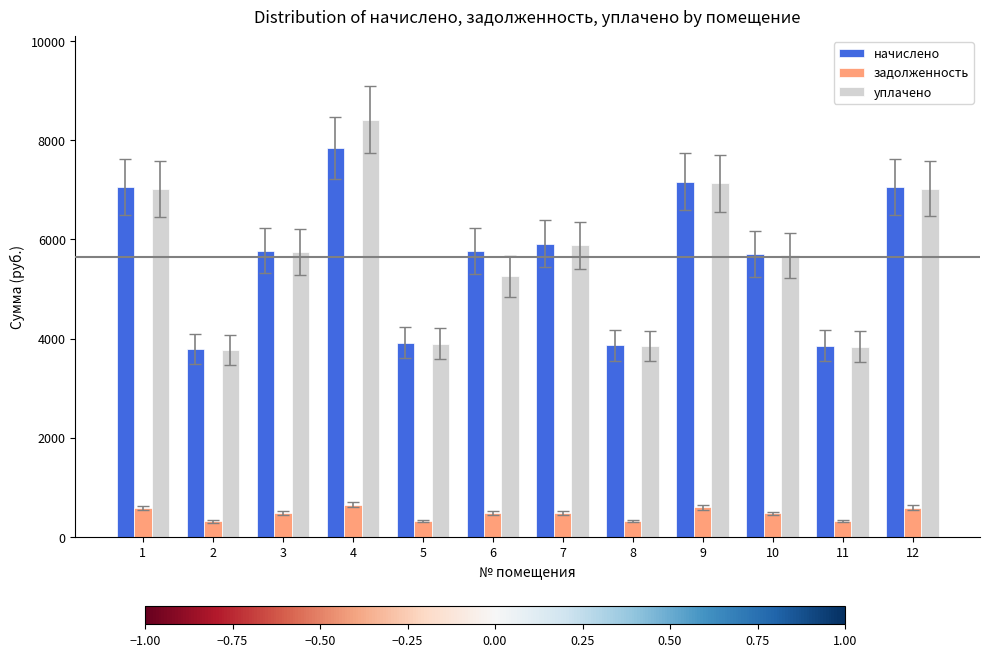

Which series has the largest range (max minus min)?

уплачено